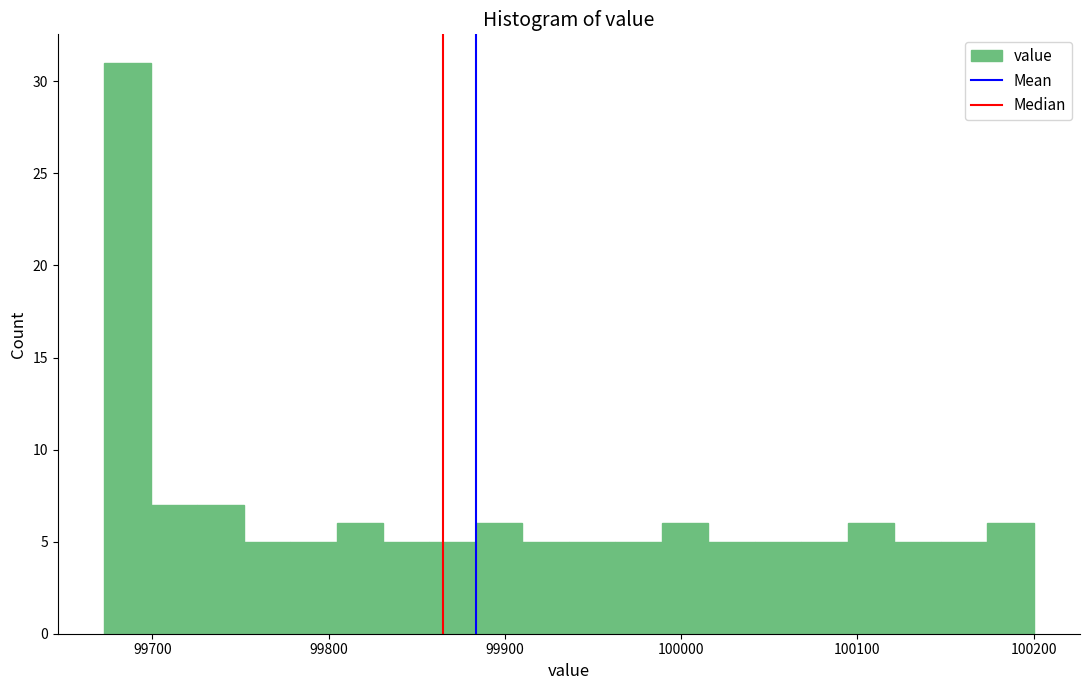

Read against the x-axis, roughly where is the centre of the tallest bar?

99690